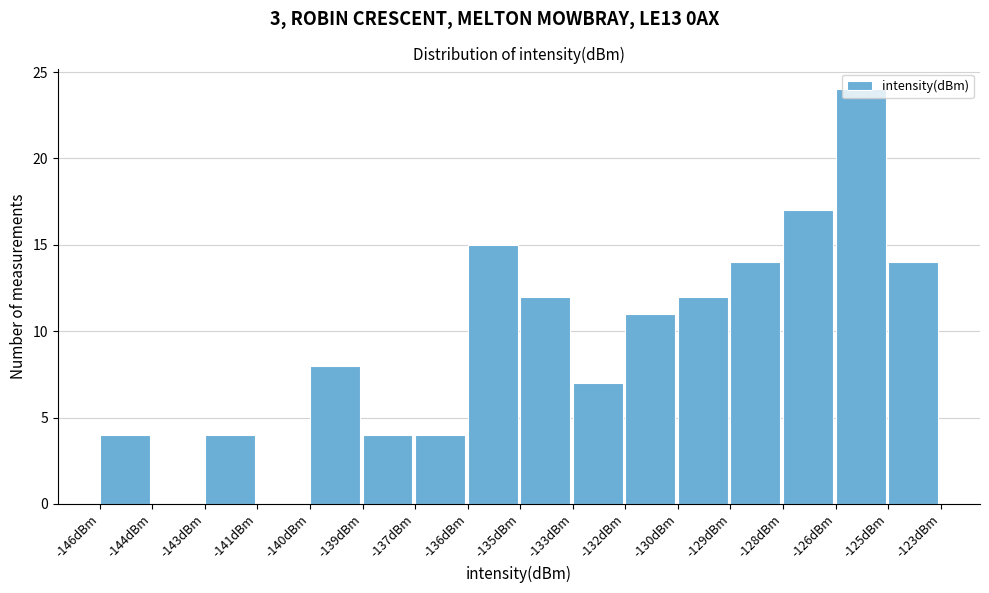

What is the maximum value shown in the chart?

24